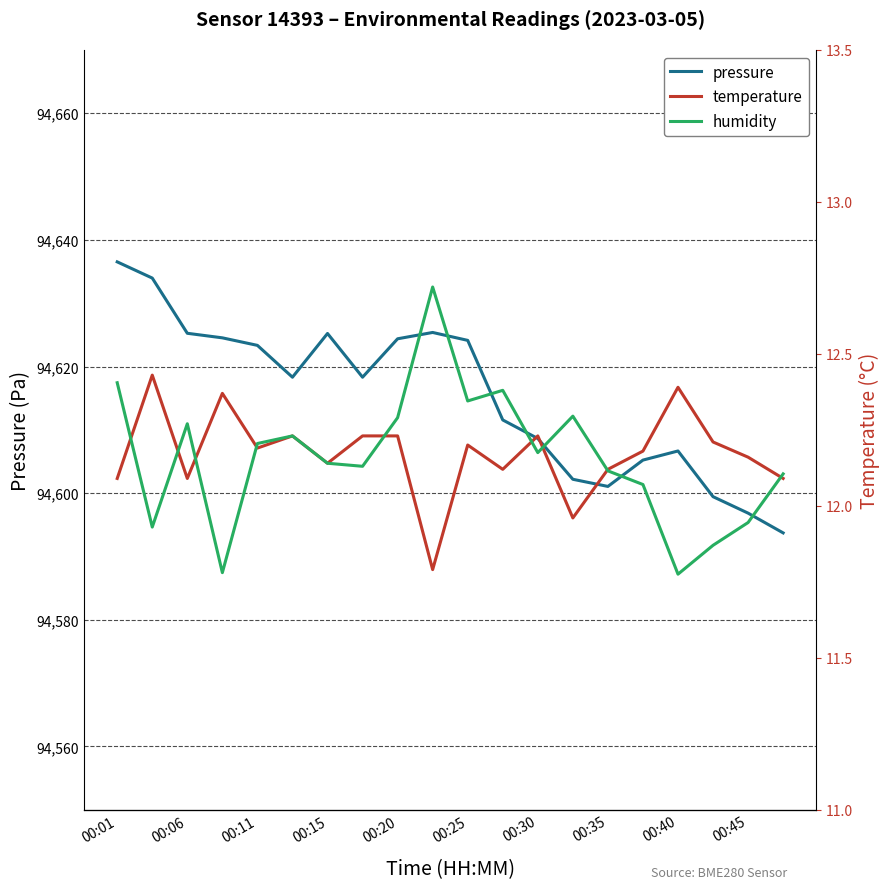

Reading left to right, transcribe all the data shown in this chart.

pressure: 94636.5	94634.0	94625.2	94624.5	94623.3	94618.3	94625.2	94618.3	94624.4	94625.4	94624.1	94611.6	94608.6	94602.2	94601.1	94605.2	94606.7	94599.4	94596.8	94593.7
temperature: 12.1	12.4	12.1	12.4	12.2	12.2	12.1	12.2	12.2	11.8	12.2	12.1	12.2	12.0	12.1	12.2	12.4	12.2	12.2	12.1
humidity: 45.8	44.9	45.5	44.6	45.4	45.5	45.3	45.3	45.6	46.4	45.7	45.8	45.4	45.6	45.2	45.1	44.5	44.7	44.9	45.2